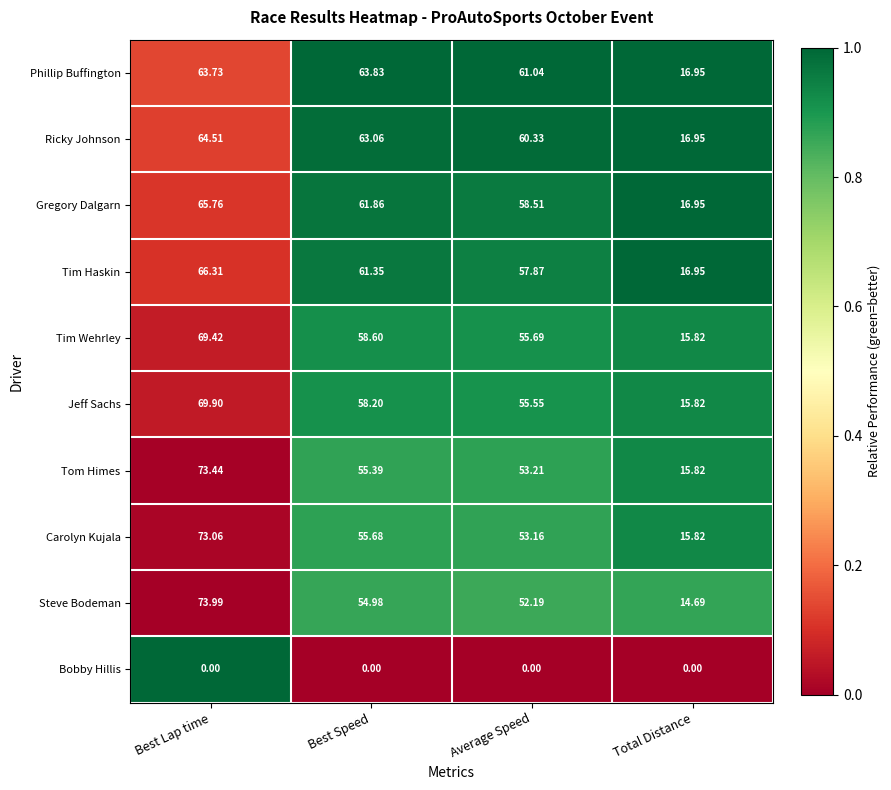

Where is Tim Wehrley nearest to the value 42?

Average Speed